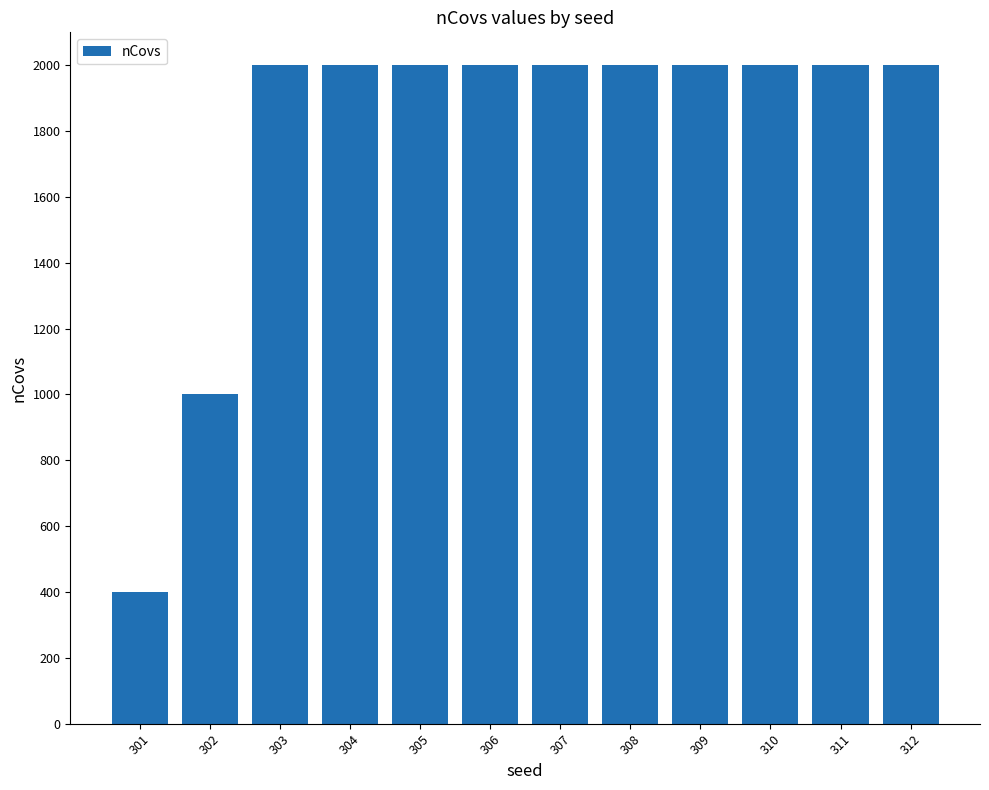

What is the approximate value at 306?

2000